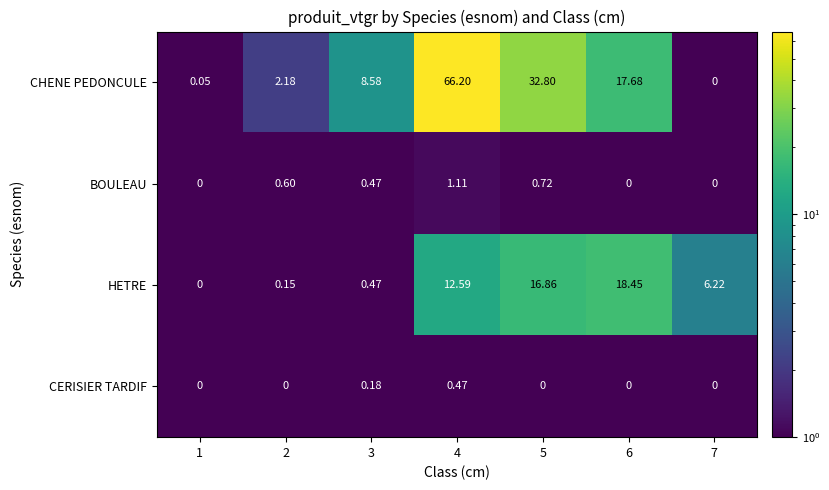

At 5, list the series in order from largest to smallest.

CHENE PEDONCULE, HETRE, BOULEAU, CERISIER TARDIF